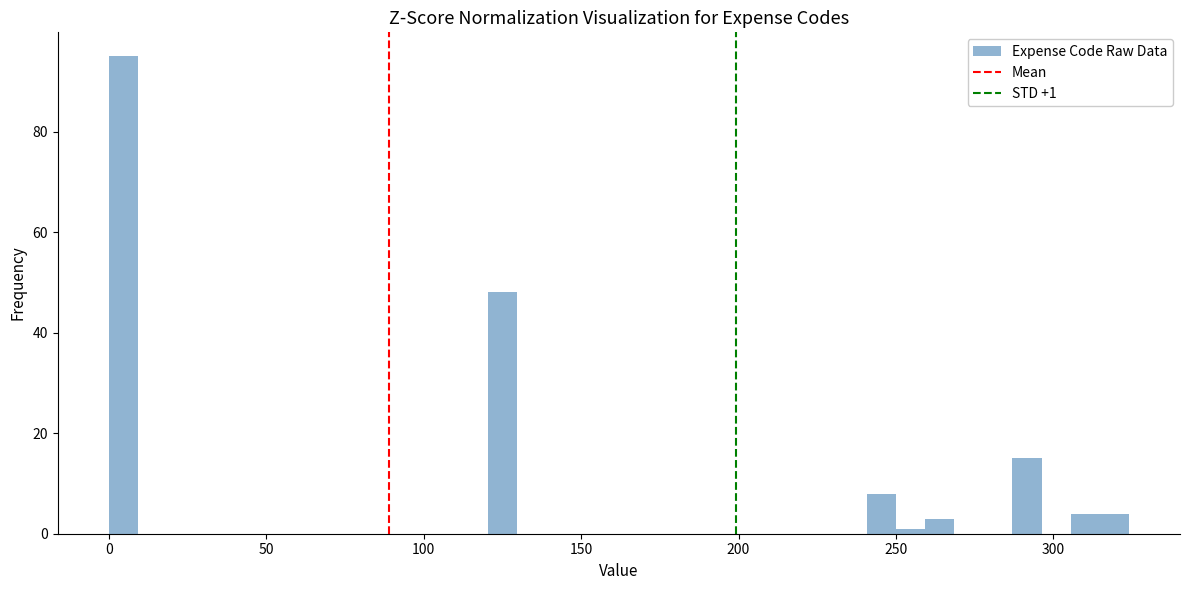

Read against the x-axis, roughly where is the centre of the tallest bar?

5